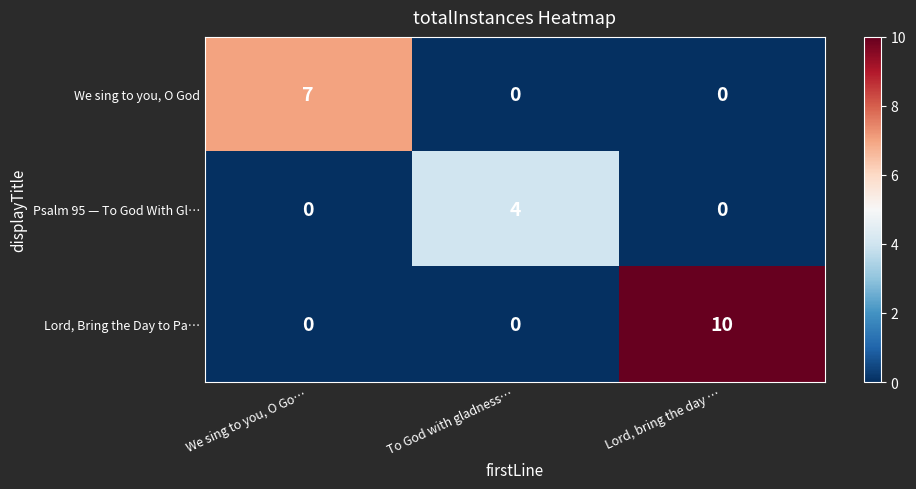

Which series has the largest range (max minus min)?

Lord, Bring the Day to Pa…